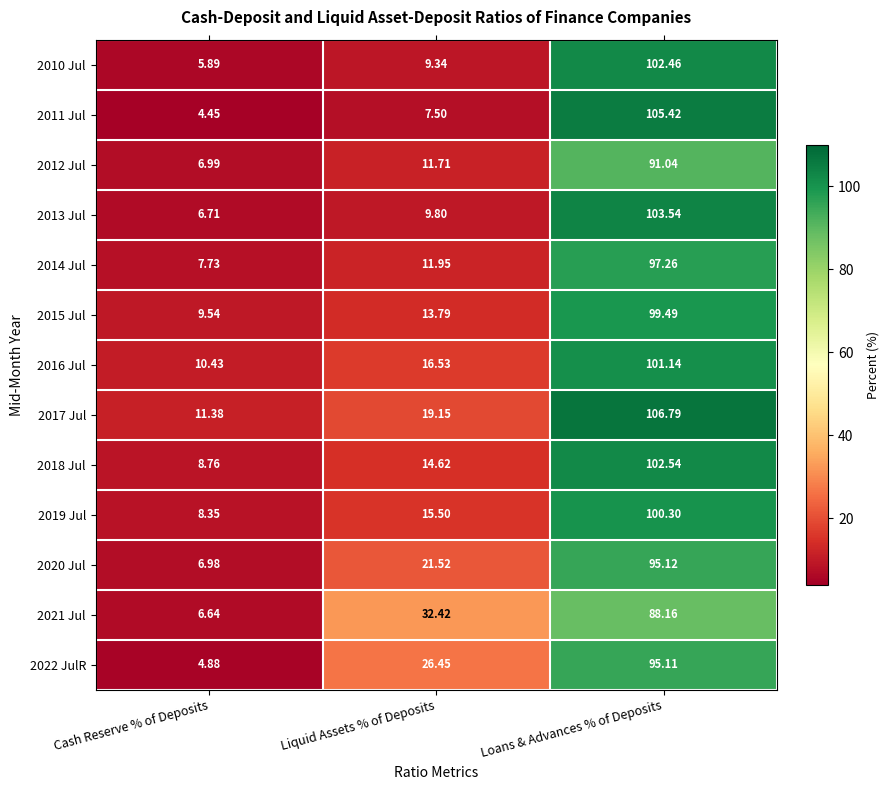

At which category is the sum across all series the highest?

Loans & Advances % of Deposits